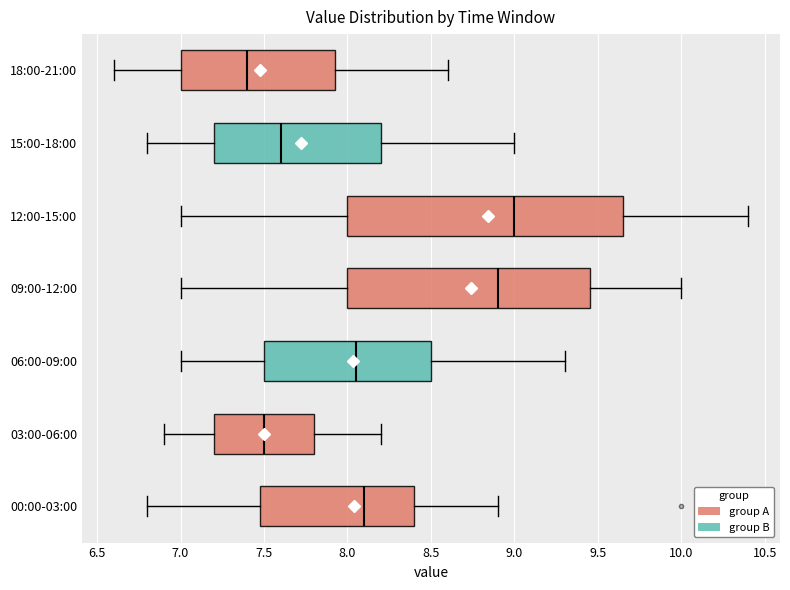

Reading bottom to top, read every box against the x-axis: the position of its median line, the range the box covers, and the ends of its whiskers. The values are not printed on the chart, so give them approximately, as read against the axis.

00:00-03:00: median 8.10, box 7.50 to 8.40, whiskers 6.80 to 8.90
03:00-06:00: median 7.50, box 7.20 to 7.80, whiskers 6.90 to 8.20
06:00-09:00: median 8.05, box 7.50 to 8.50, whiskers 7.00 to 9.30
09:00-12:00: median 8.90, box 8.00 to 9.45, whiskers 7.00 to 10.00
12:00-15:00: median 9.00, box 8.00 to 9.65, whiskers 7.00 to 10.40
15:00-18:00: median 7.60, box 7.20 to 8.20, whiskers 6.80 to 9.00
18:00-21:00: median 7.40, box 7.00 to 7.95, whiskers 6.60 to 8.60